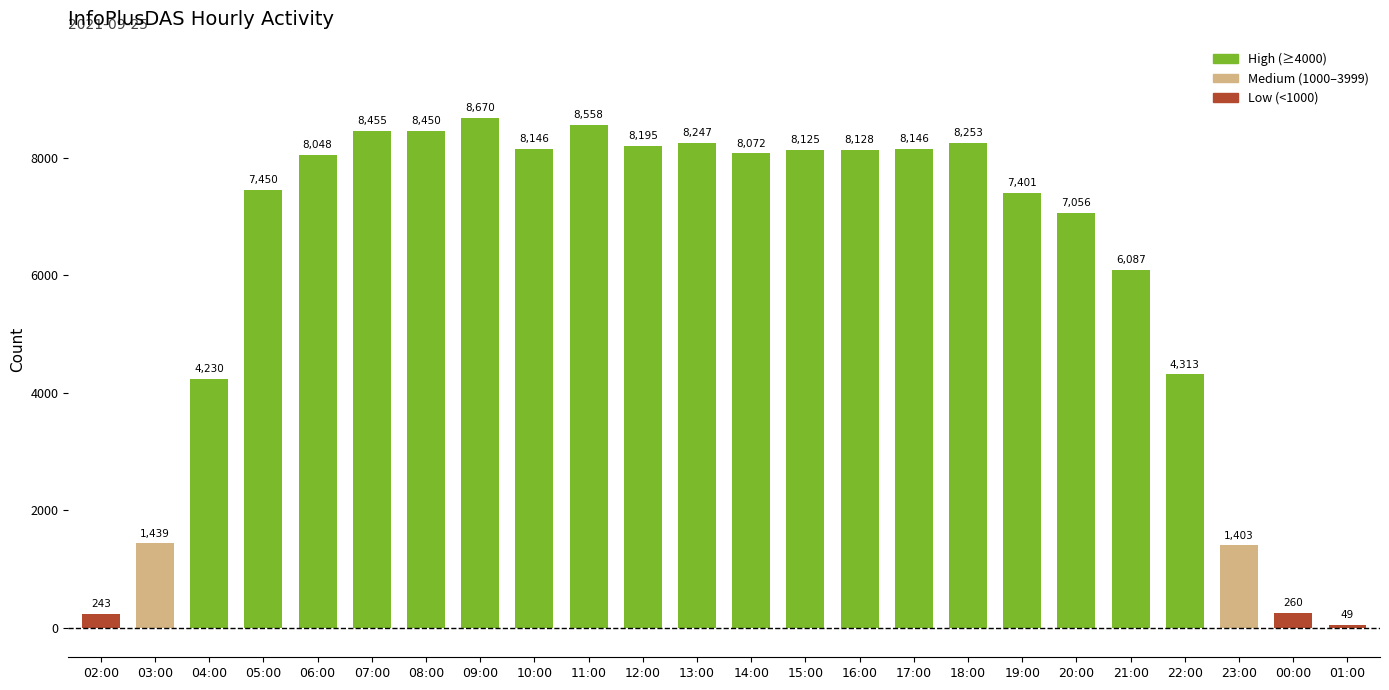

Approximately how many times larger is the value at 09:00 compared to 22:00?

2.0